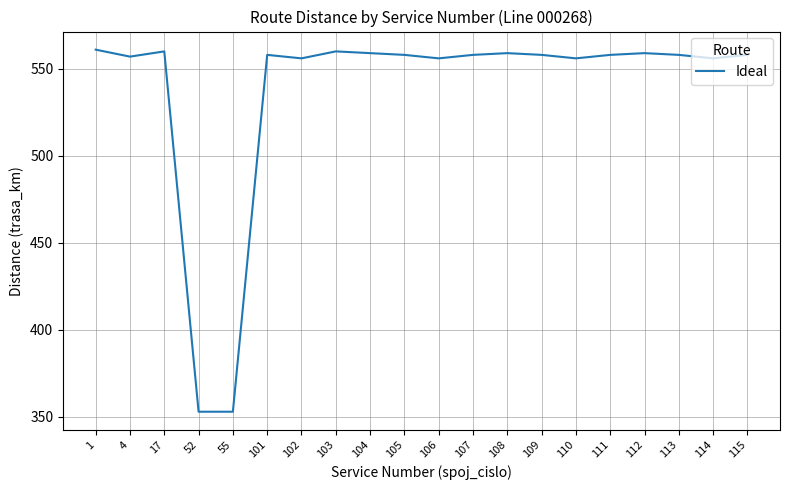

What is the difference between the maximum and minimum values?

208